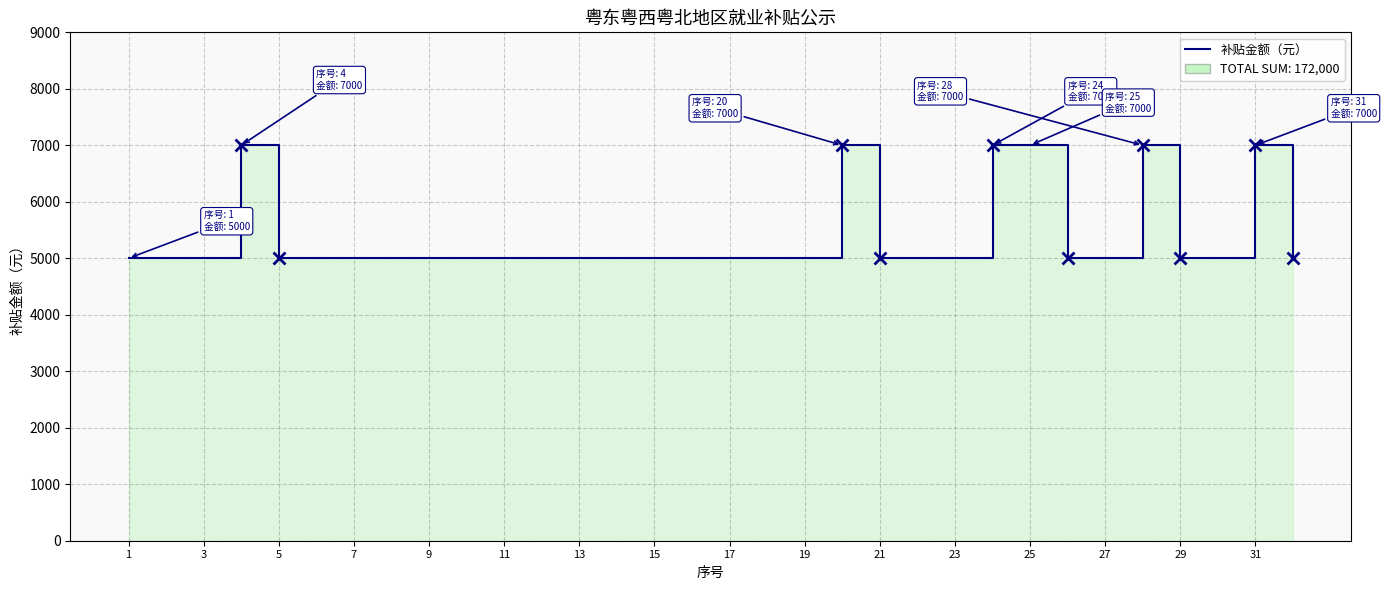

Approximately how many times larger is the value at 27 compared to 21?

1.0